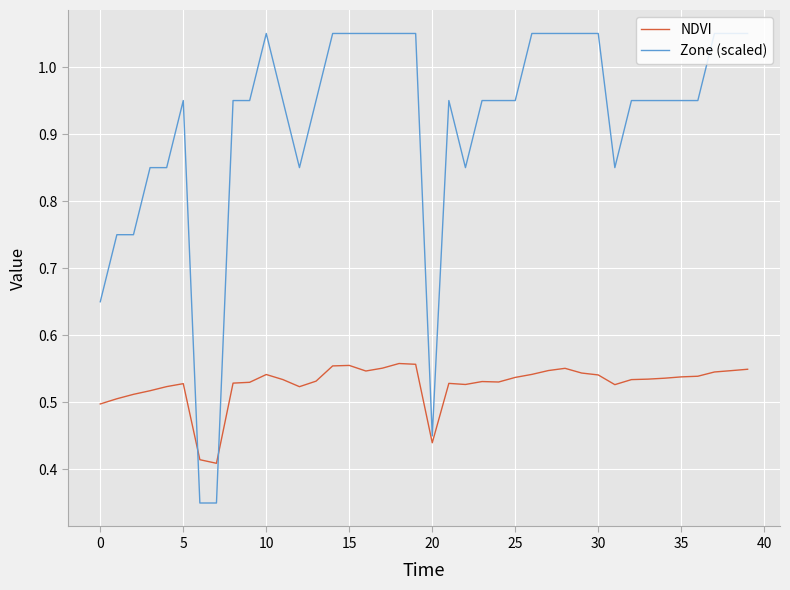

Which series has the largest total across all categories?

Zone (scaled)